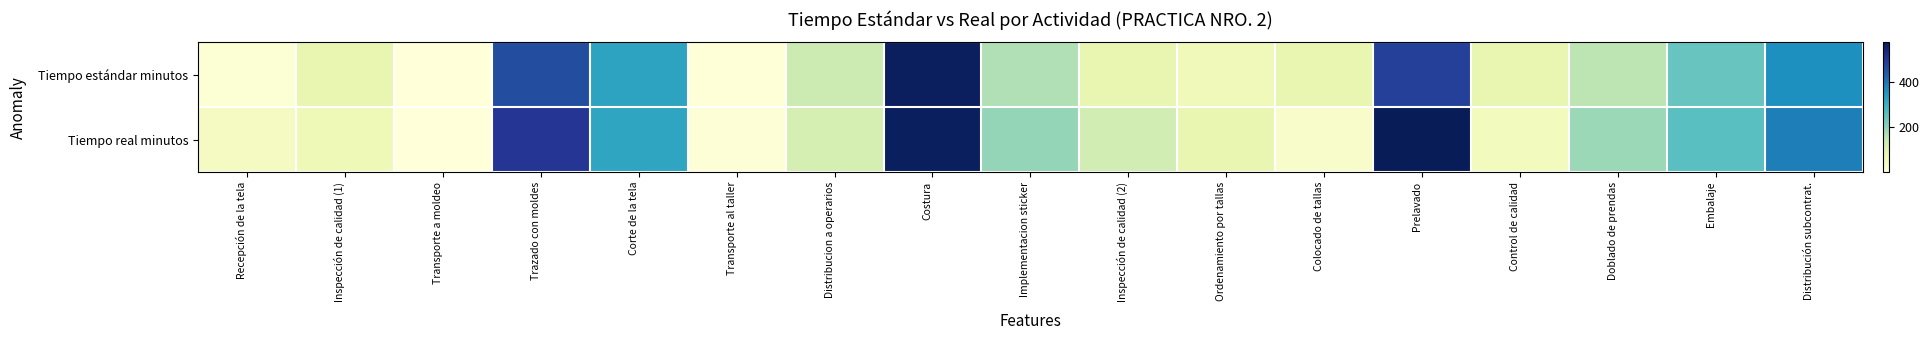

Which has a higher value, Transporte a moldeo or Ordenamiento por tallas?

Ordenamiento por tallas